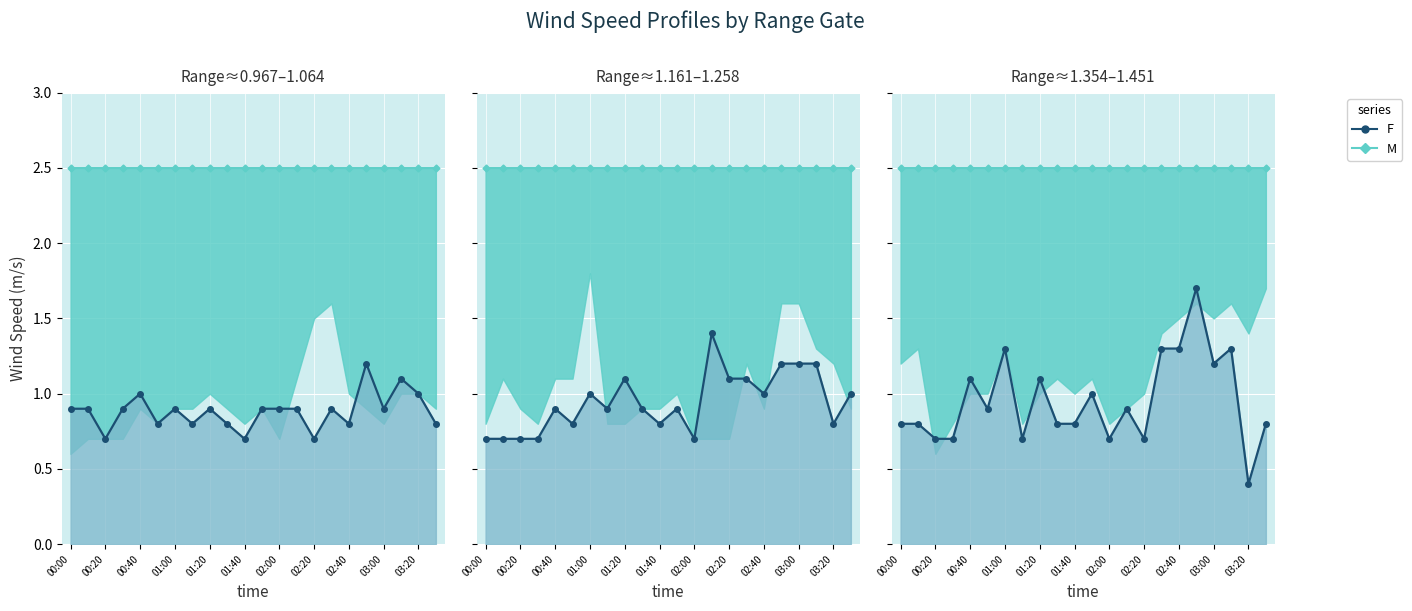

What is the sum of all M_line values?

55.0